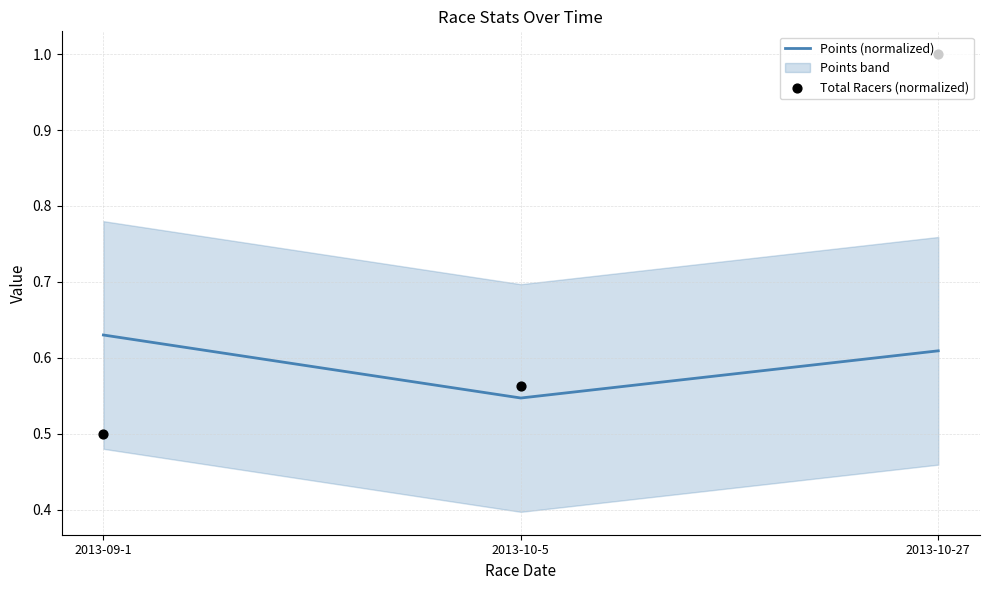

What is the total value across all series at 2013-10-27?

1.6